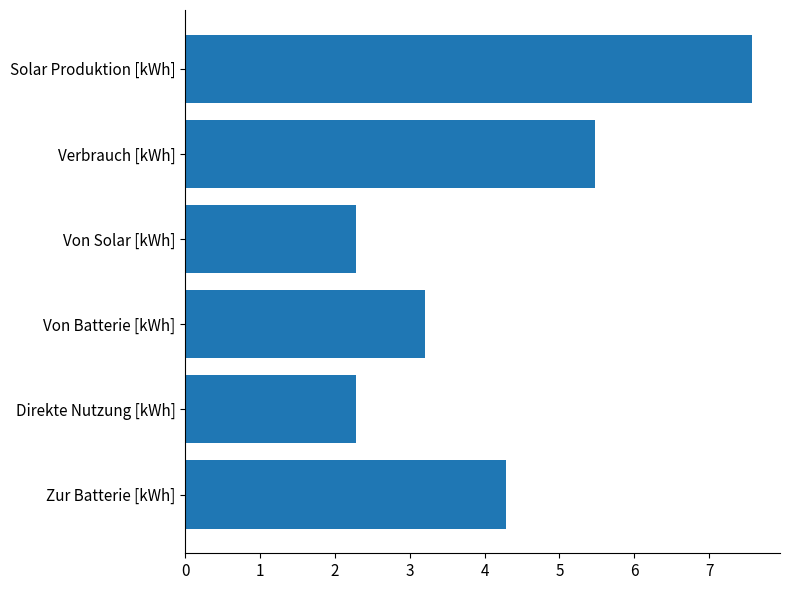

How many values are below 4?

3